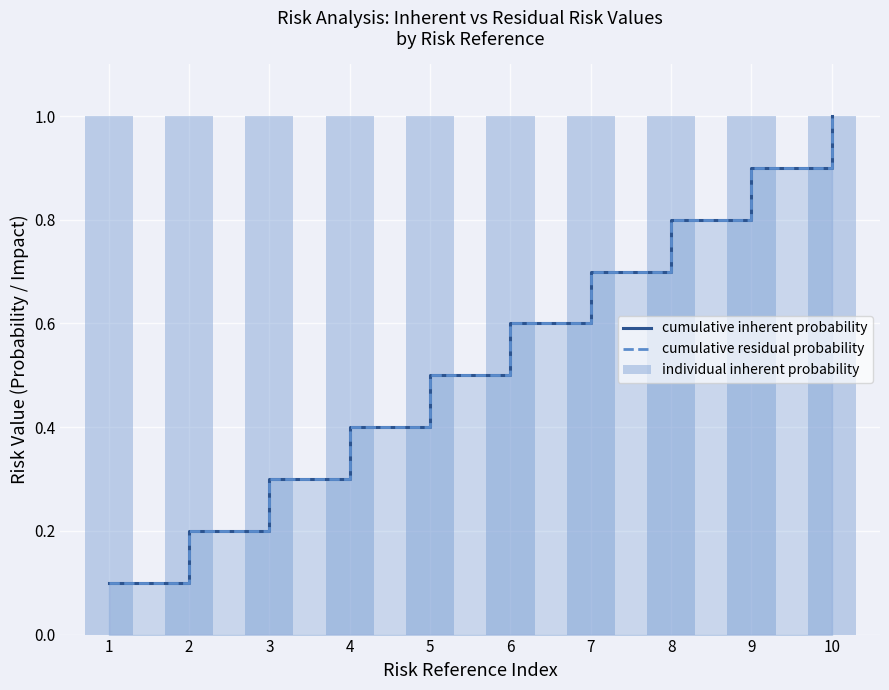

What is the value of the individual inherent probability bar at the 4th from the left?

1.0